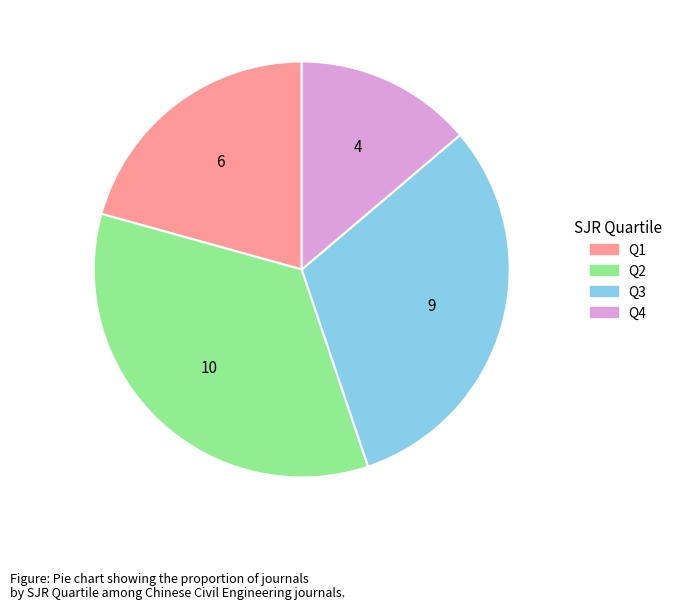

Is the sum of Q2 and Q4 greater than half?

No